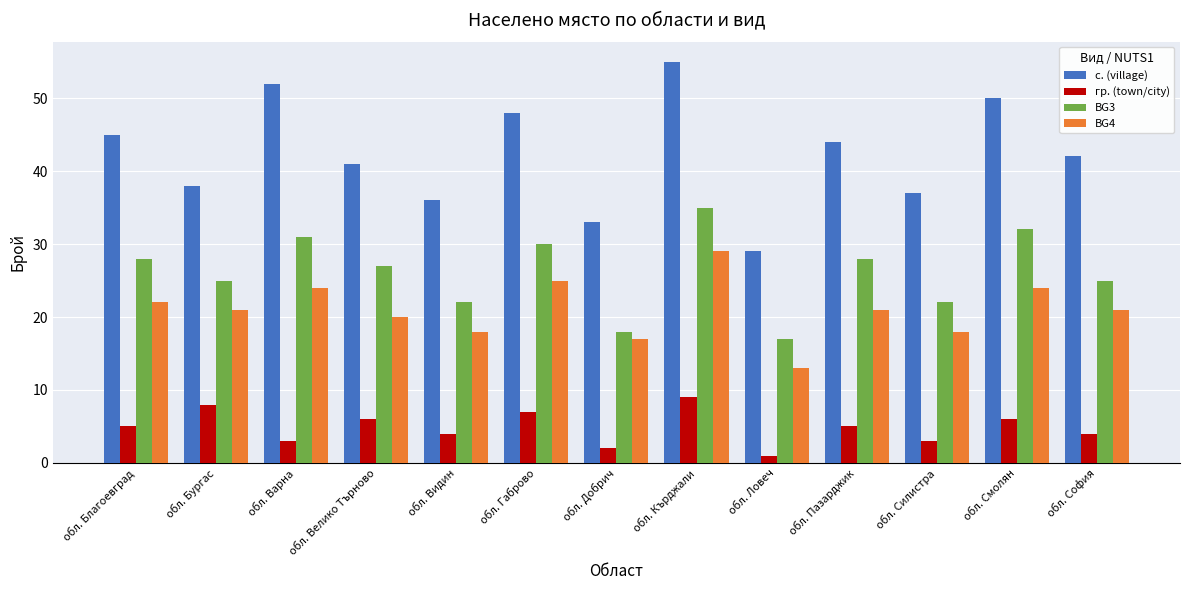

What position from the right is обл. Видин?

9